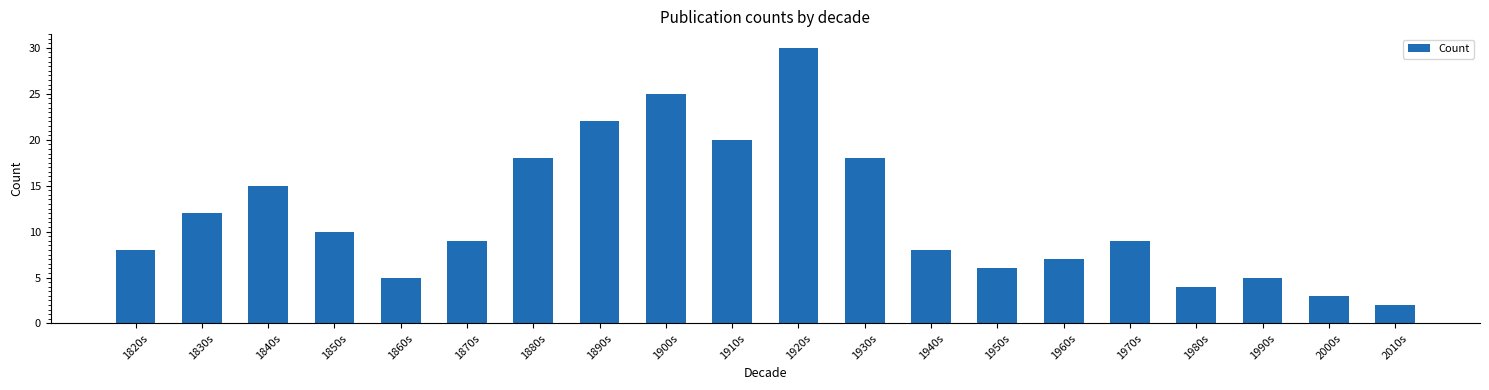

How many series are shown in this chart?

1